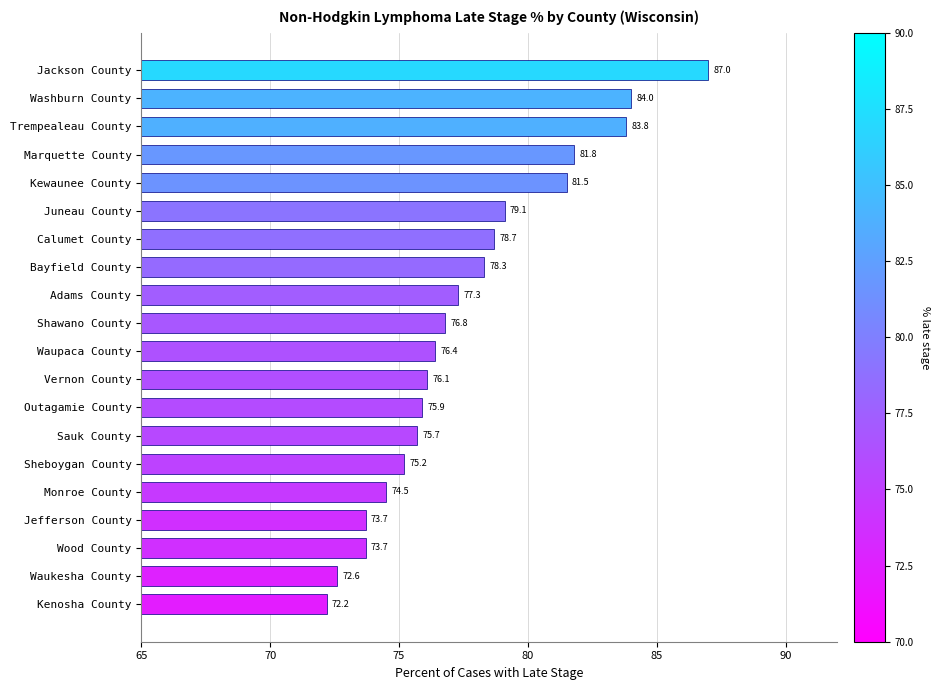

Reading bottom to top, extract all data points from this chart.

Kenosha County=72.2	Waukesha County=72.6	Wood County=73.7	Jefferson County=73.7	Monroe County=74.5	Sheboygan County=75.2	Sauk County=75.7	Outagamie County=75.9	Vernon County=76.1	Waupaca County=76.4	Shawano County=76.8	Adams County=77.3	Bayfield County=78.3	Calumet County=78.7	Juneau County=79.1	Kewaunee County=81.5	Marquette County=81.8	Trempealeau County=83.8	Washburn County=84.0	Jackson County=87.0